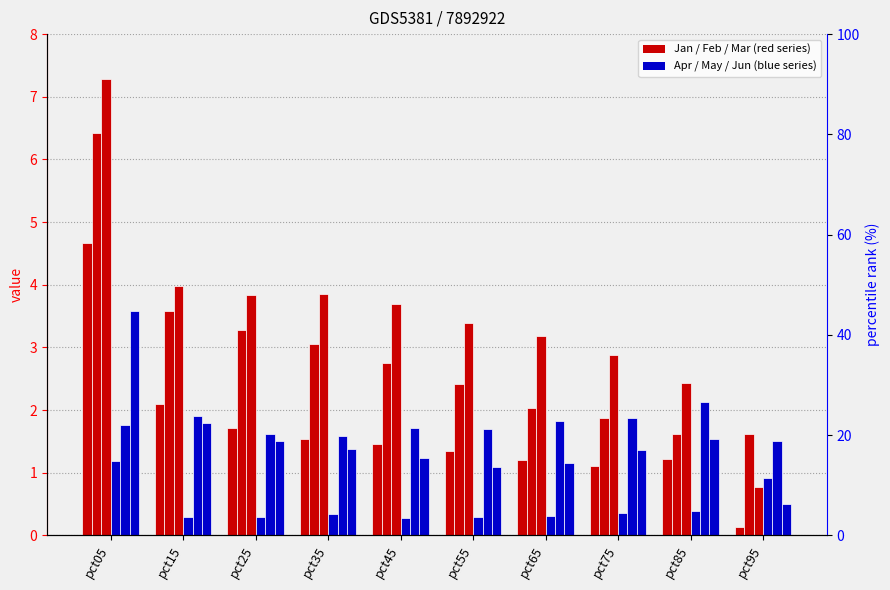

What is the value of the Jun bar at the 9th from the left?

1.5